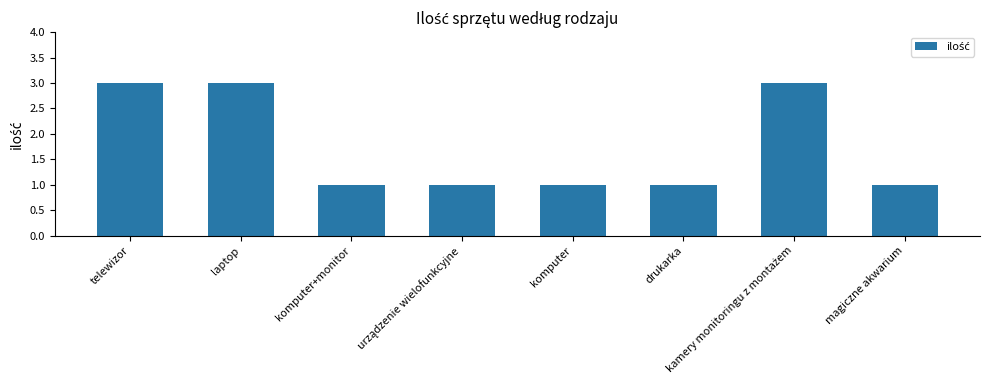

What is the difference between the maximum and minimum values?

2